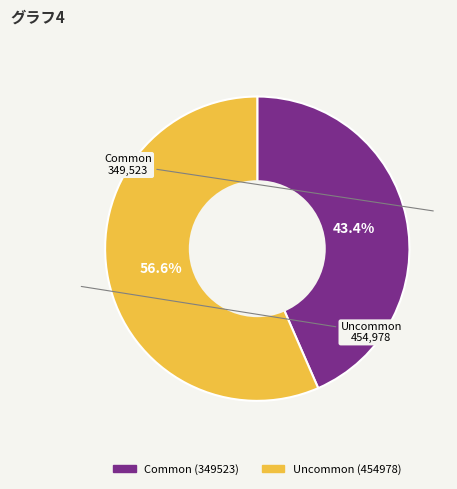

To the nearest percent, what portion does Uncommon represent?

57%